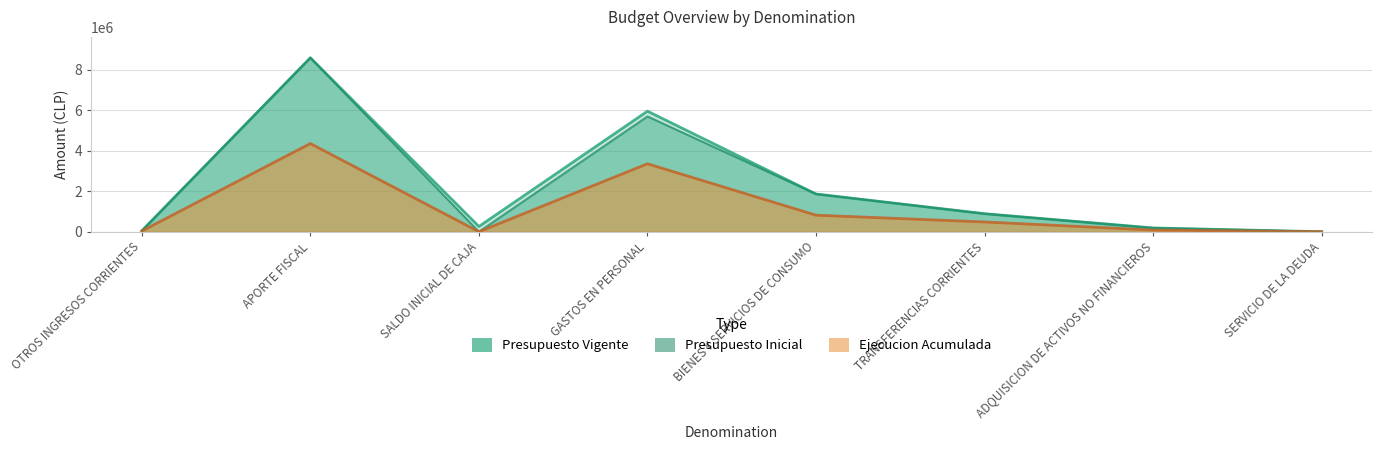

What is the highest value of the Presupuesto Vigente series?

8589891